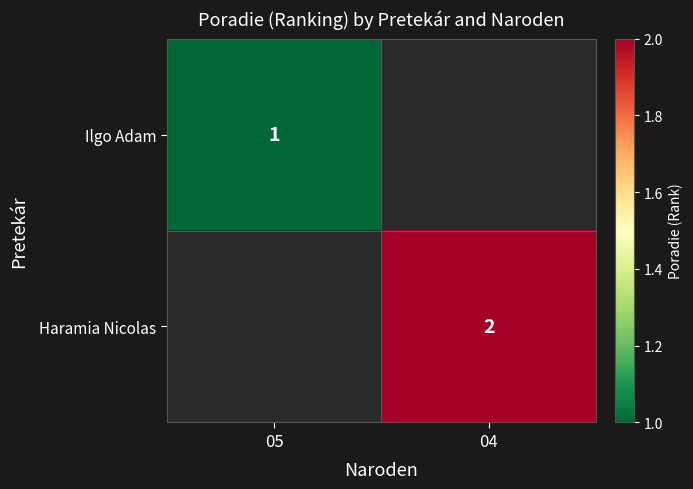

True or false: Ilgo Adam has a value of 2 at 05.

False